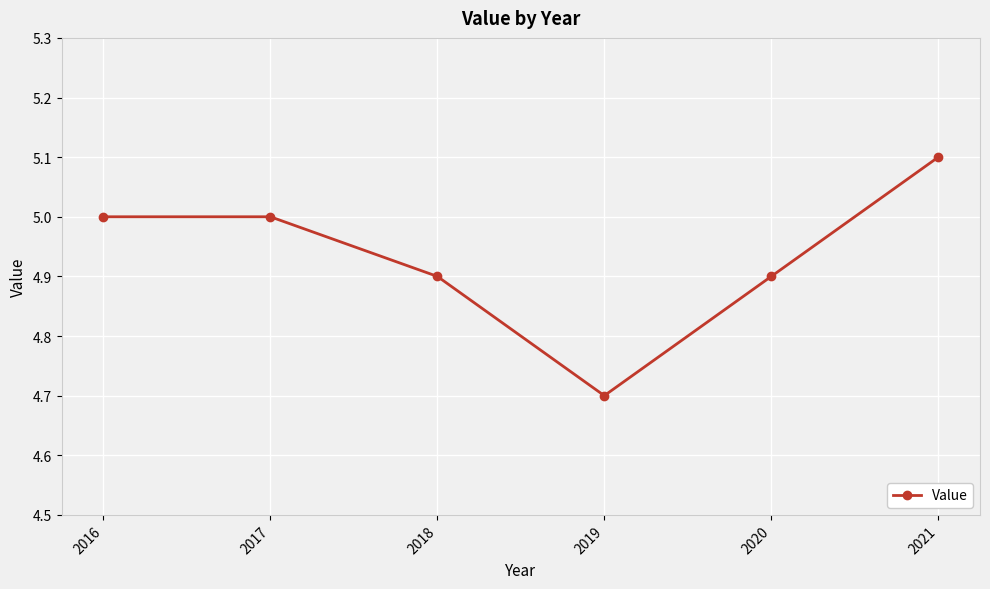

Approximately how many times larger is the value at 2017 compared to 2019?

1.1